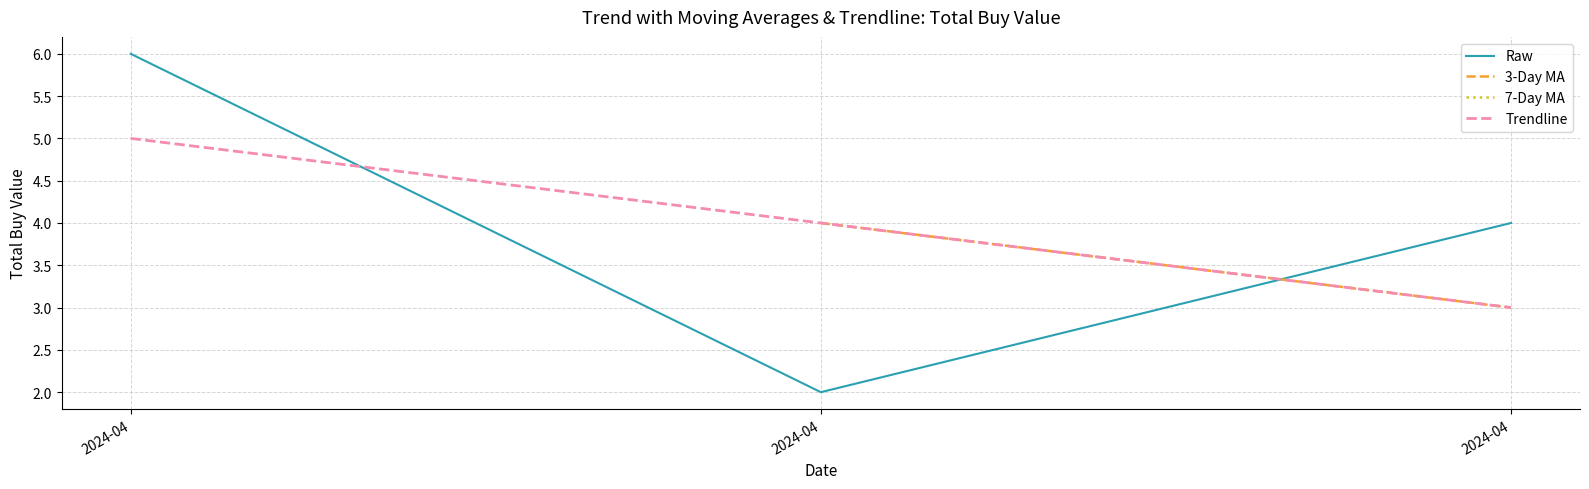

Which series has the largest range (max minus min)?

Raw